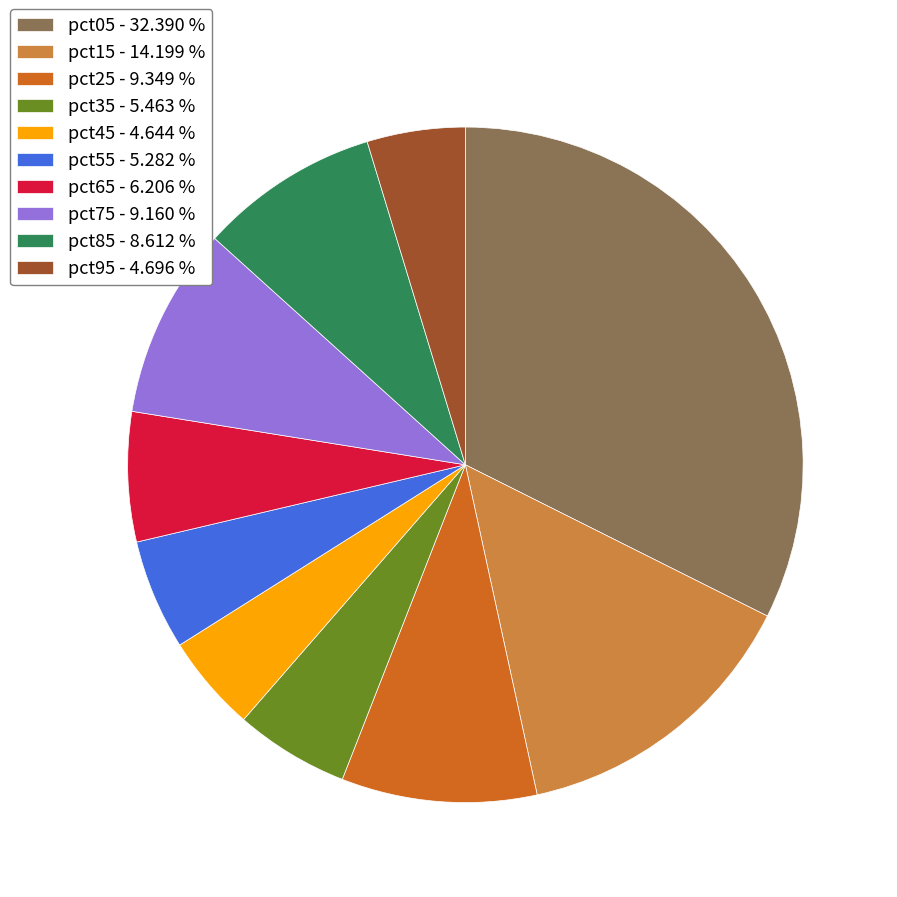

Which has a higher value, pct85 - 8.612 % or pct15 - 14.199 %?

pct15 - 14.199 %